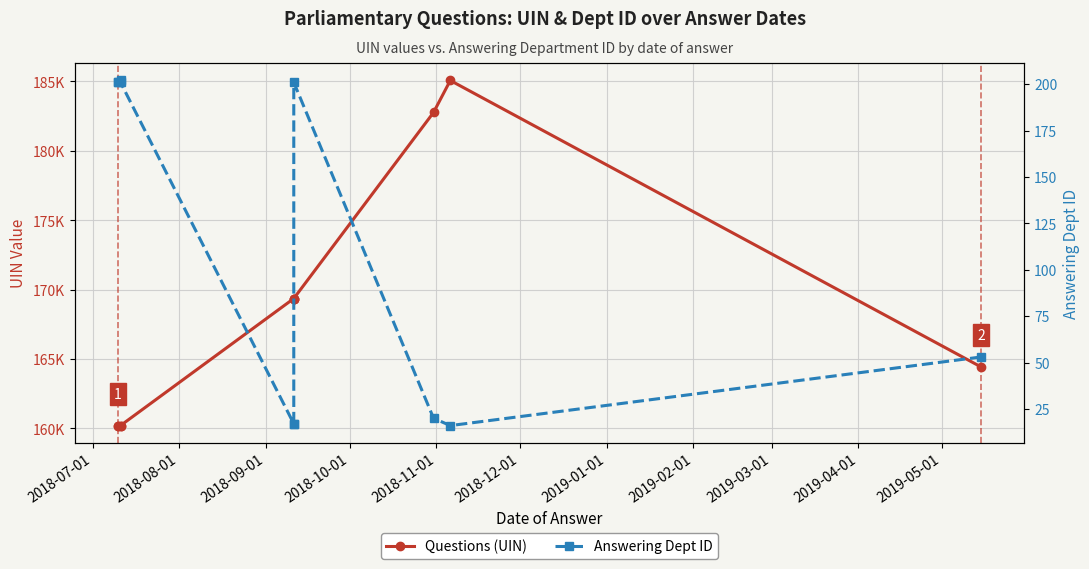

The value of Questions (UIN) at 2019-04-01 is 78066. True or false?

False